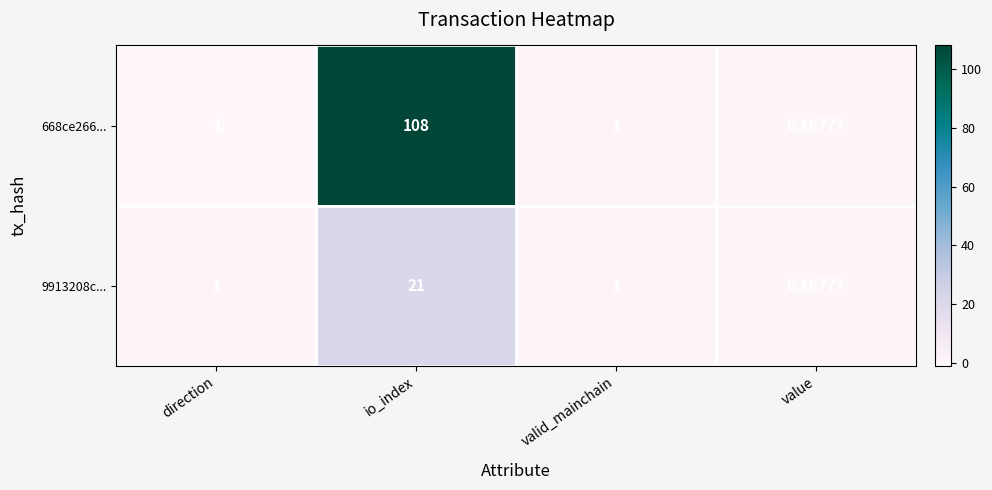

Where does the 668ce266... series first go above 1?

io_index